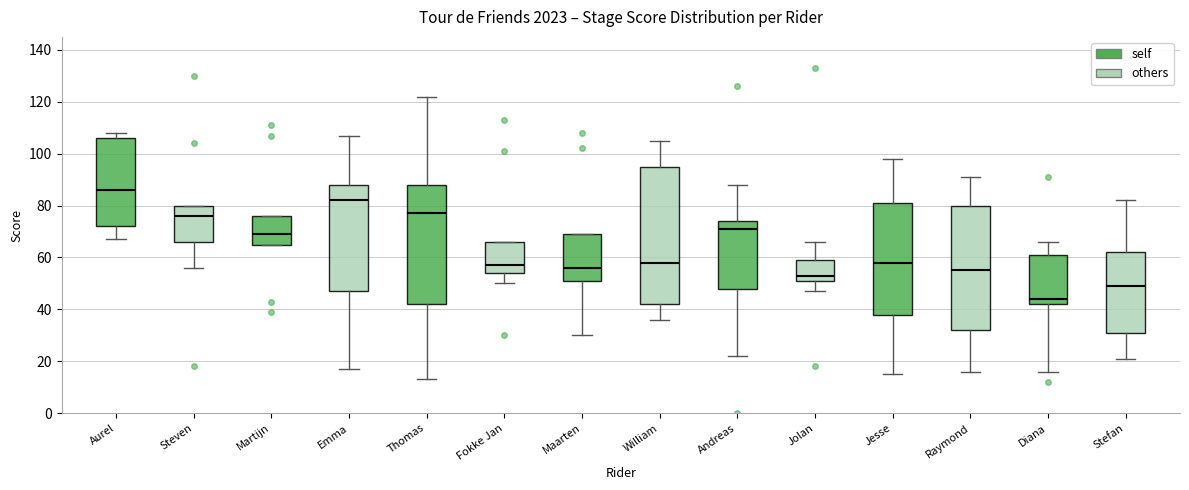

Comparing the boxes themselves (not the whiskers), which one is the tallest?

William